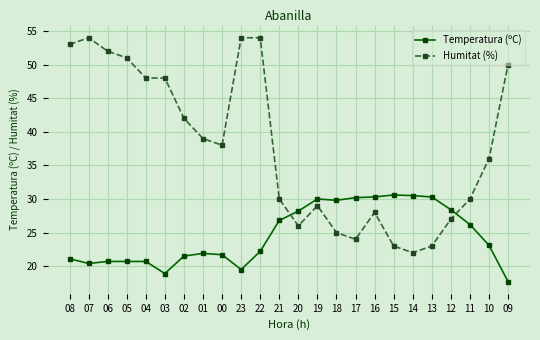

List the series in order of their overall mean, highest first.

Humitat (%), Temperatura (ºC)